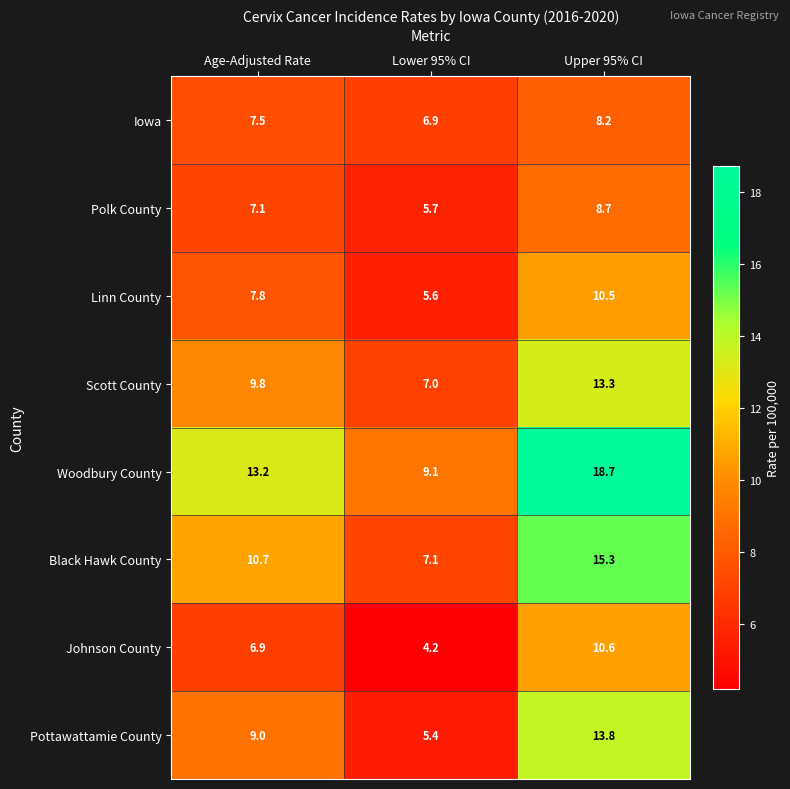

At how many categories does at least one series exceed 9?

3